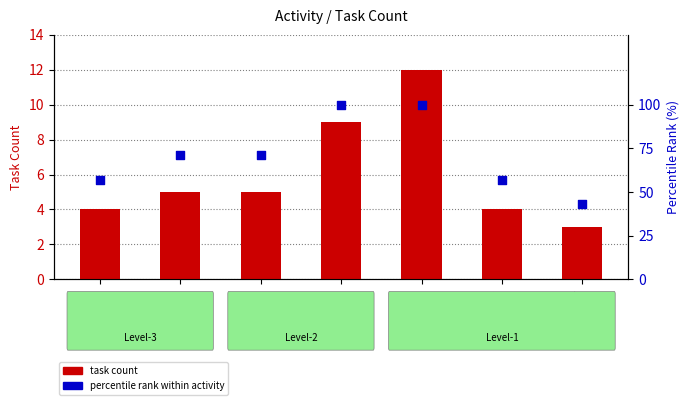

What are all the series names shown in the legend?

task count, percentile rank within activity